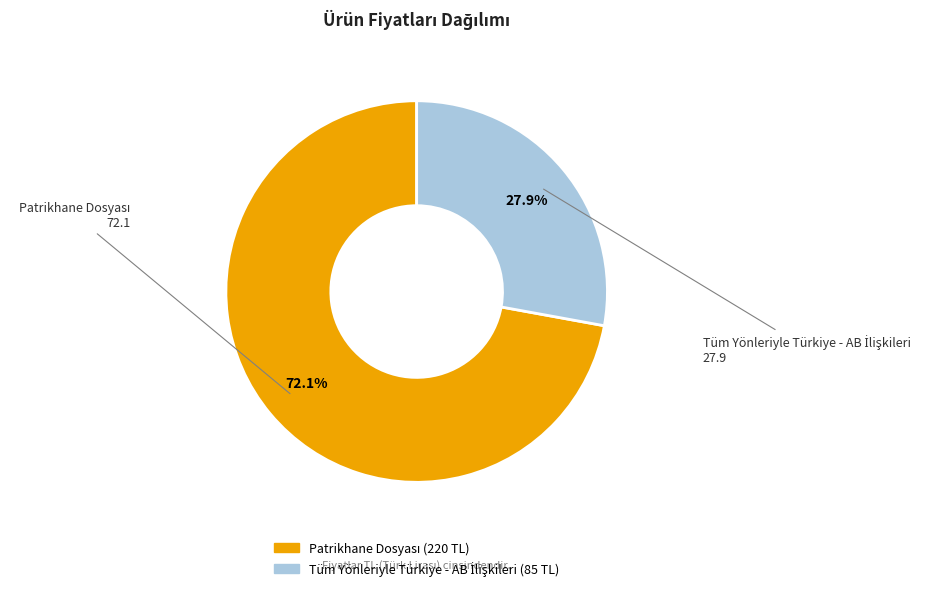

Is there a majority slice in this chart?

Yes